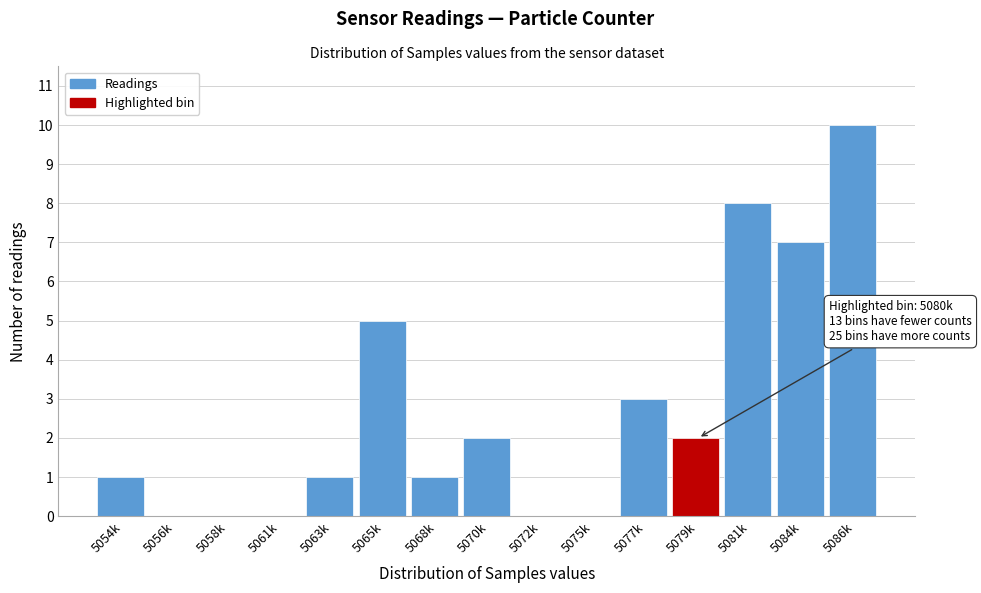

Reading right to left, transcribe all the data shown in this chart.

5086k=10	5084k=7	5081k=8	5079k=2	5077k=3	5075k=0	5072k=0	5070k=2	5068k=1	5065k=5	5063k=1	5061k=0	5058k=0	5056k=0	5054k=1